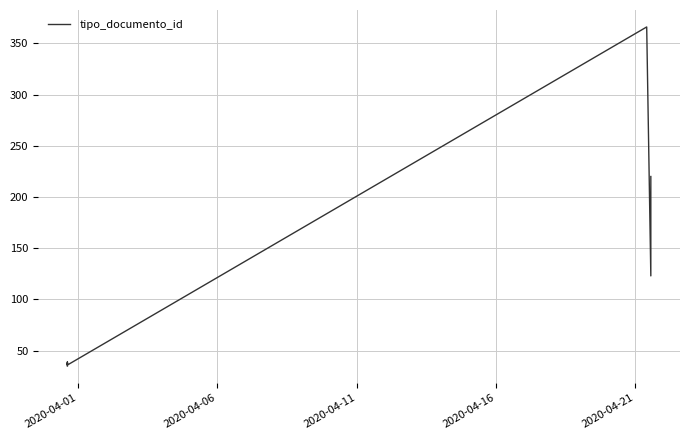

How many interior local valleys (lower than both neighbors) does the data have?

2